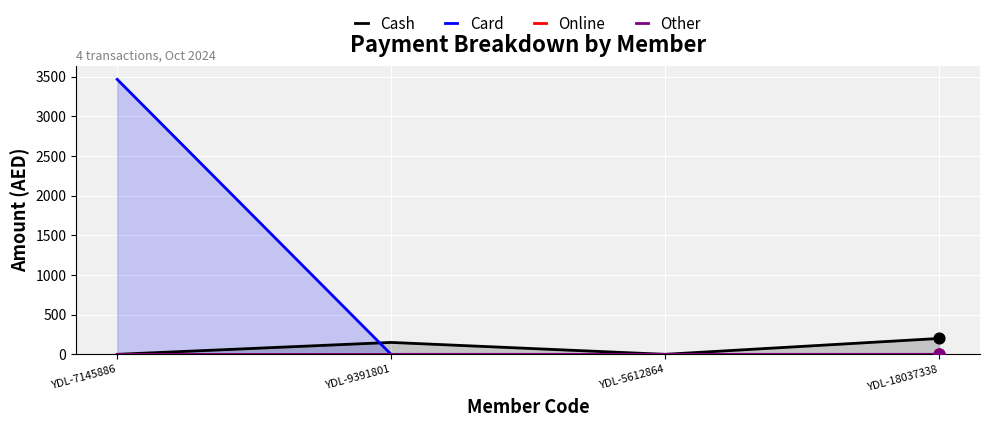

At which category is the sum across all series the highest?

YDL-7145886